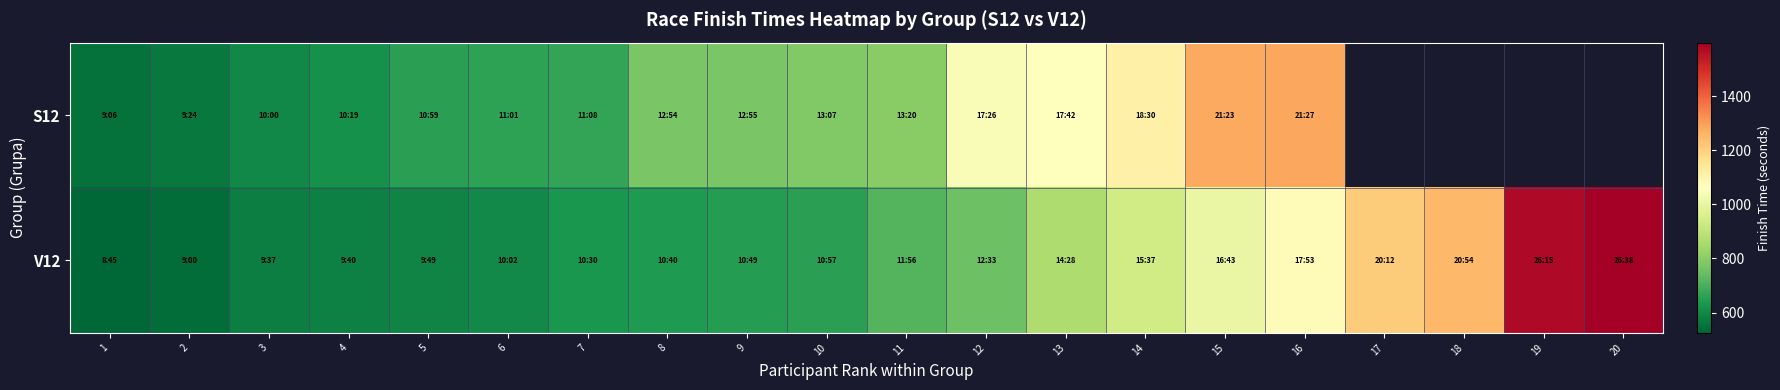

What is the difference between the S12 values at 6 and 5?

2.0